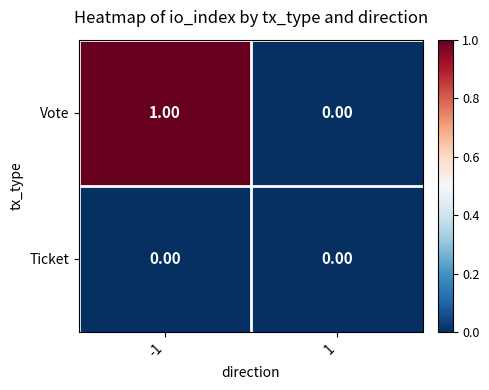

Between -1 and 1, which series saw the biggest shift?

Vote